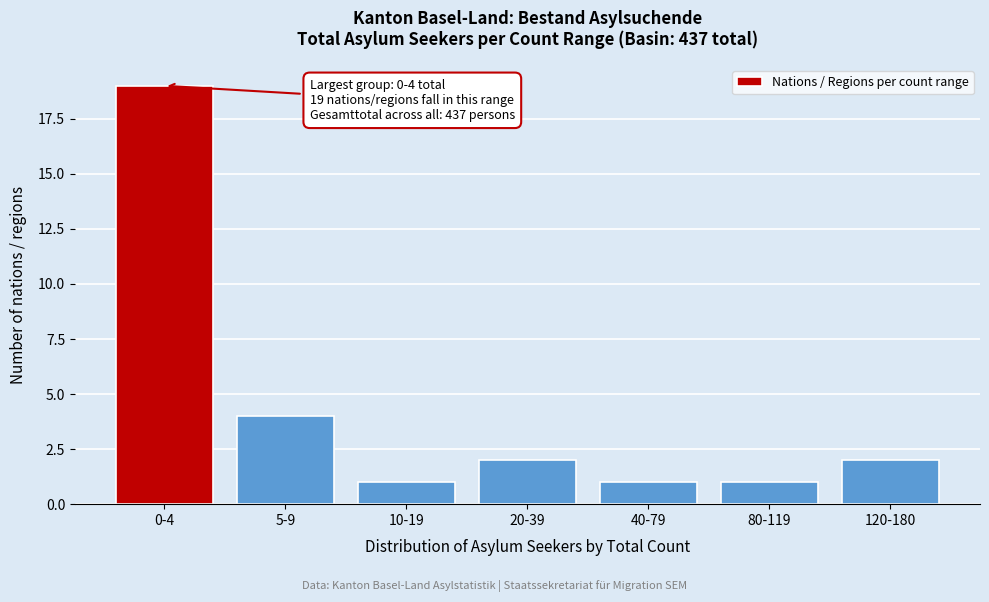

Reading right to left, list all the values displayed in this chart.

2	1	1	2	1	4	19